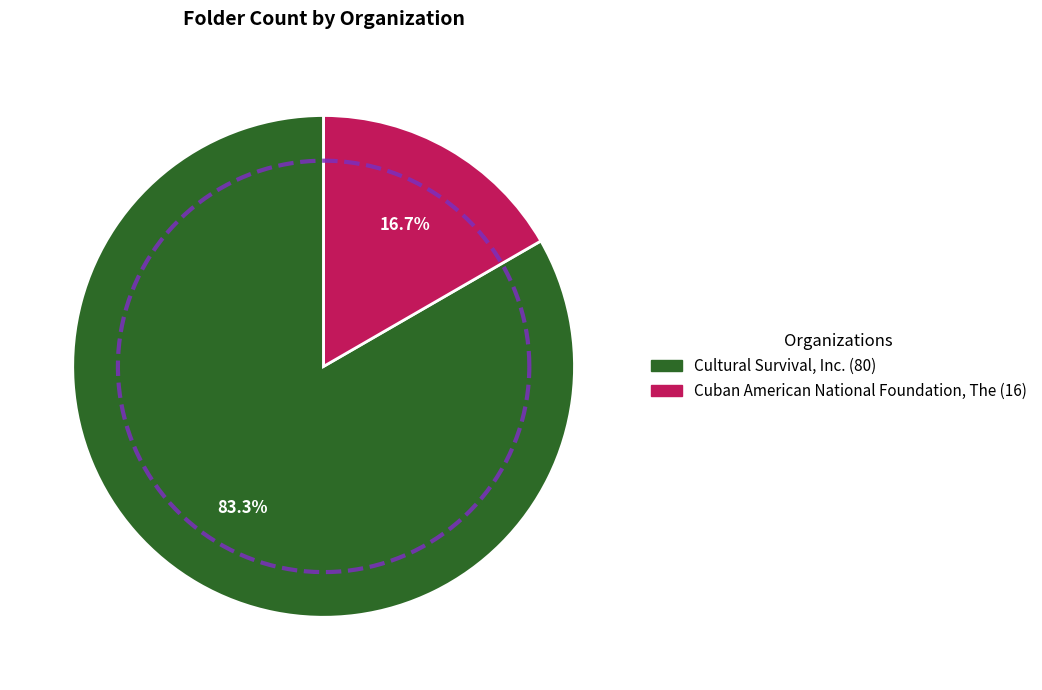

How many segments does this pie chart have?

2